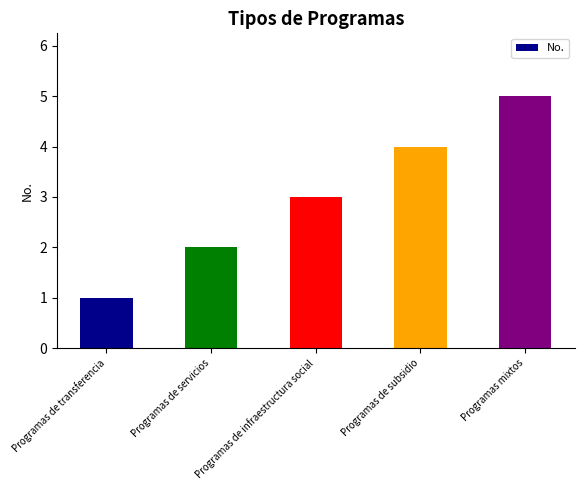

What is the approximate value at Programas de infraestructura social?

3